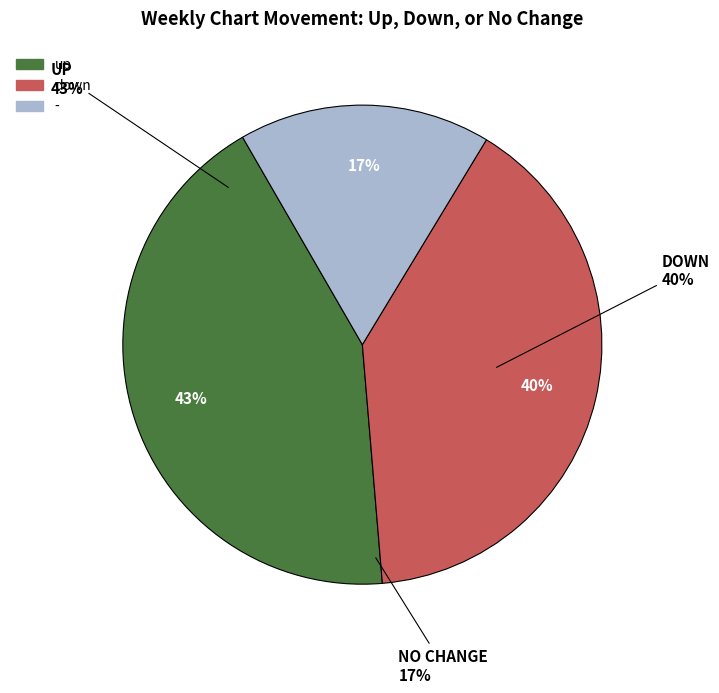

Combined, do up and - account for over 50%?

Yes